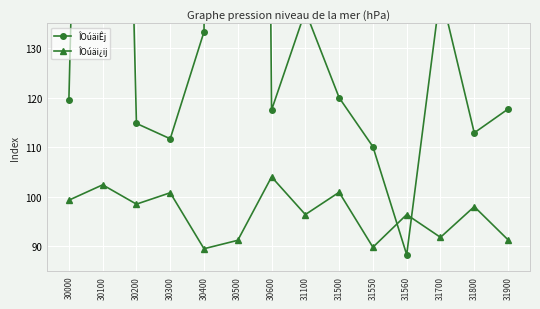

Is it true that ÎOúäiÊj equals 112.9 at 31800?

True